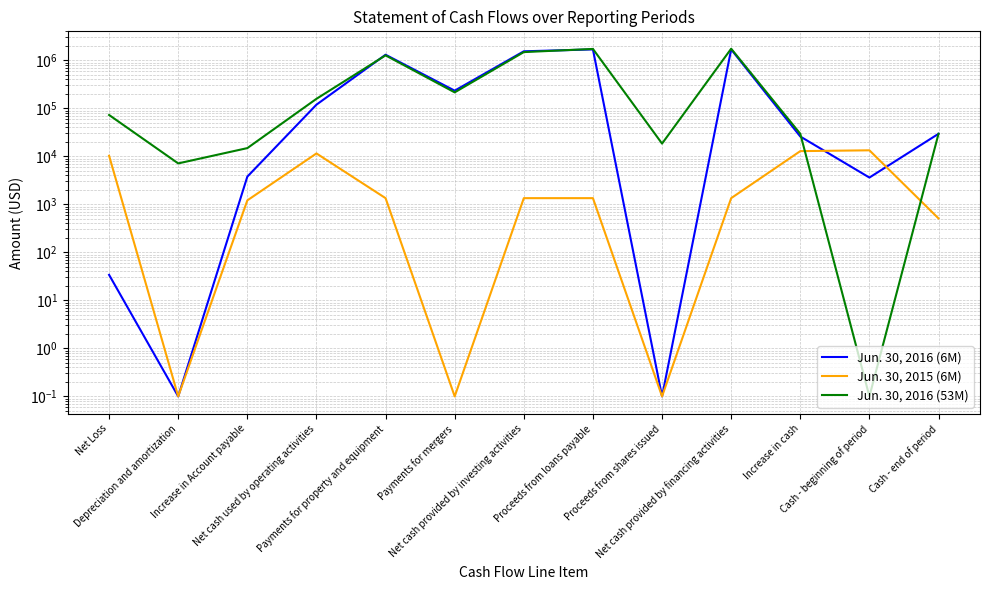

Which series has the largest range (max minus min)?

Jun. 30, 2016 (53M)